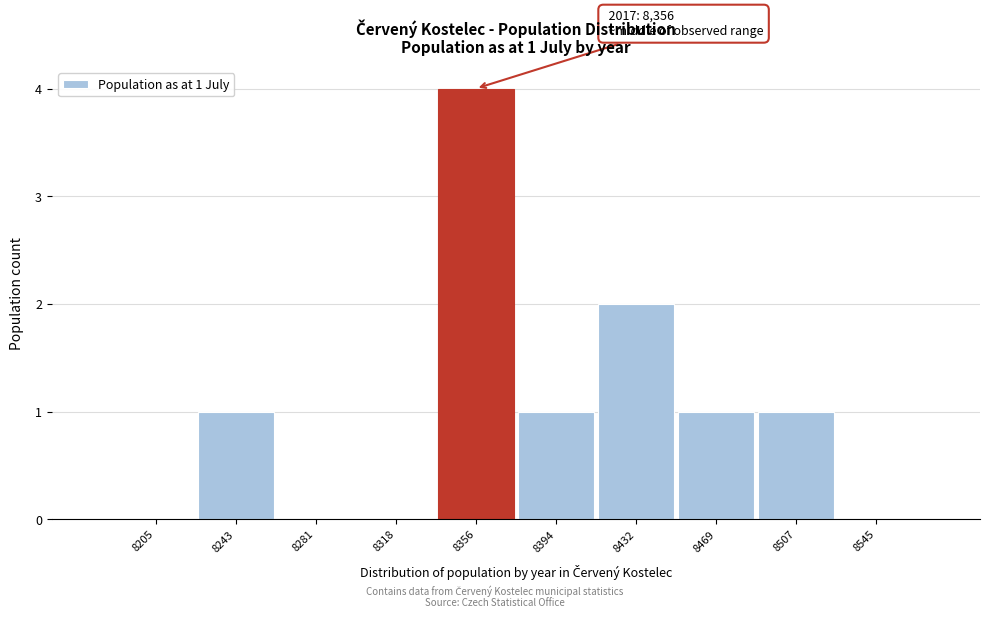

Over which range of the x-axis is the bar tallest?

8340 to 8375